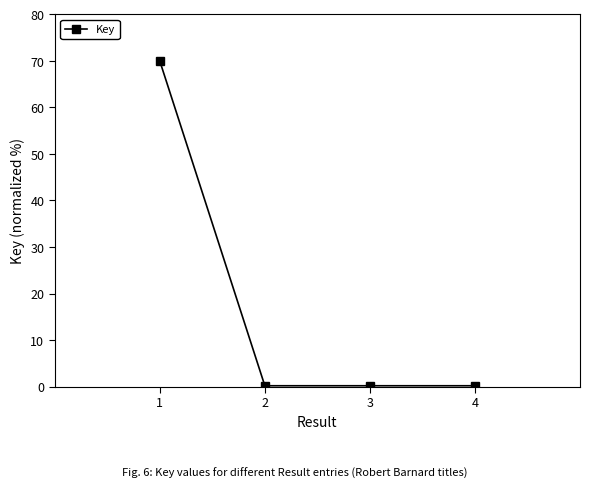

What is the difference between the maximum and minimum values?

69.8